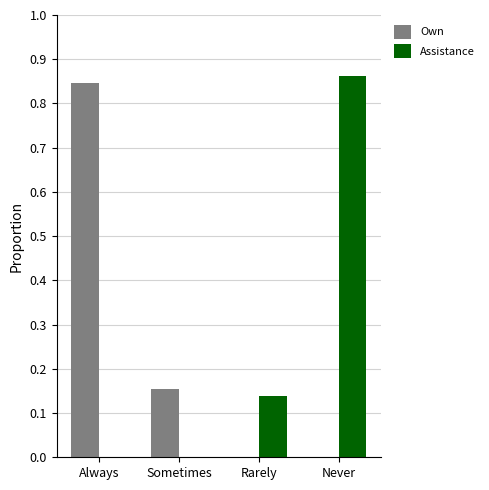

Count the number of data series in this chart.

2